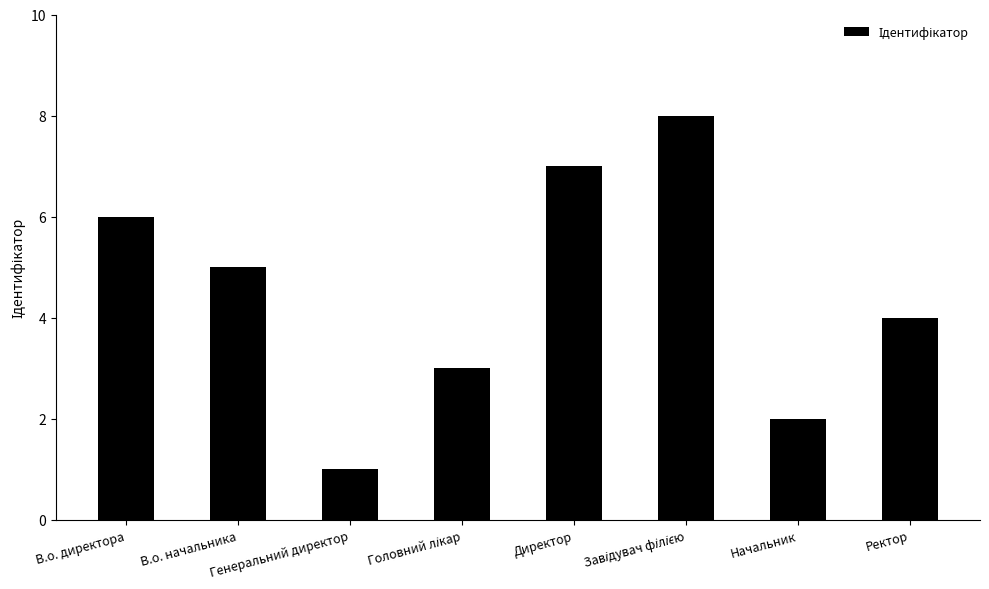

What is the sum of all values?

36